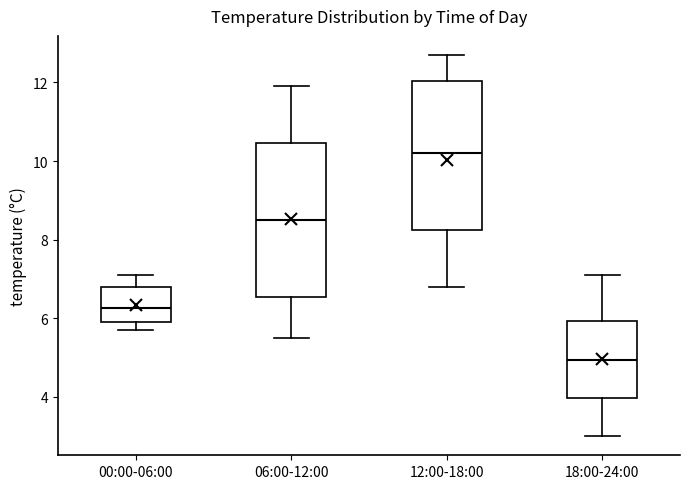

Reading left to right, read every box against the y-axis: the position of its median line, the range the box covers, and the ends of its whiskers. The values are not printed on the chart, so give them approximately, as read against the axis.

00:00-06:00: median 6.2, box 6.0 to 6.8, whiskers 5.8 to 7.2
06:00-12:00: median 8.6, box 6.6 to 10.4, whiskers 5.6 to 12.0
12:00-18:00: median 10.2, box 8.2 to 12.0, whiskers 6.8 to 12.8
18:00-24:00: median 5.0, box 4.0 to 6.0, whiskers 3.0 to 7.2